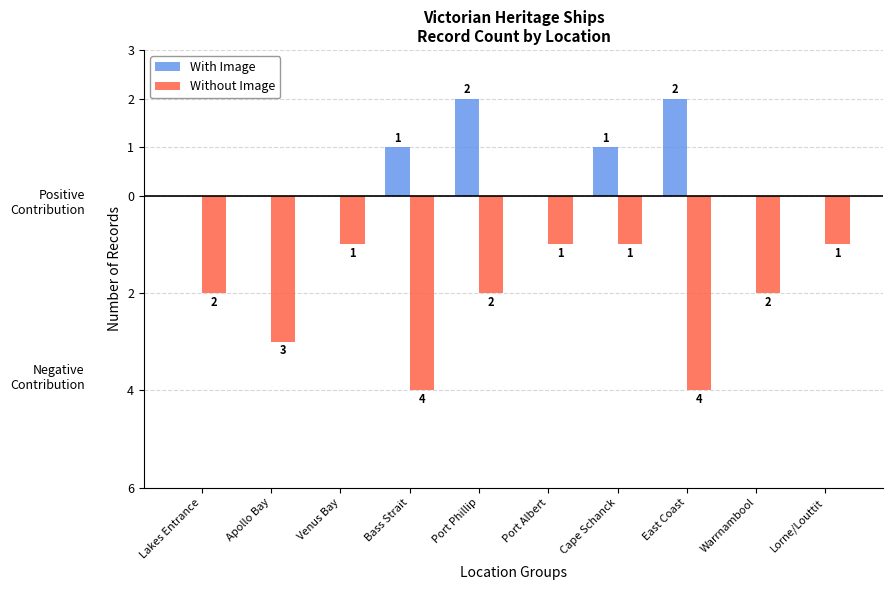

List the labels in order of Without Image value, largest first.

Venus Bay, Port Albert, Cape Schanck, Lorne/Louttit, Lakes Entrance, Port Phillip, Warrnambool, Apollo Bay, Bass Strait, East Coast